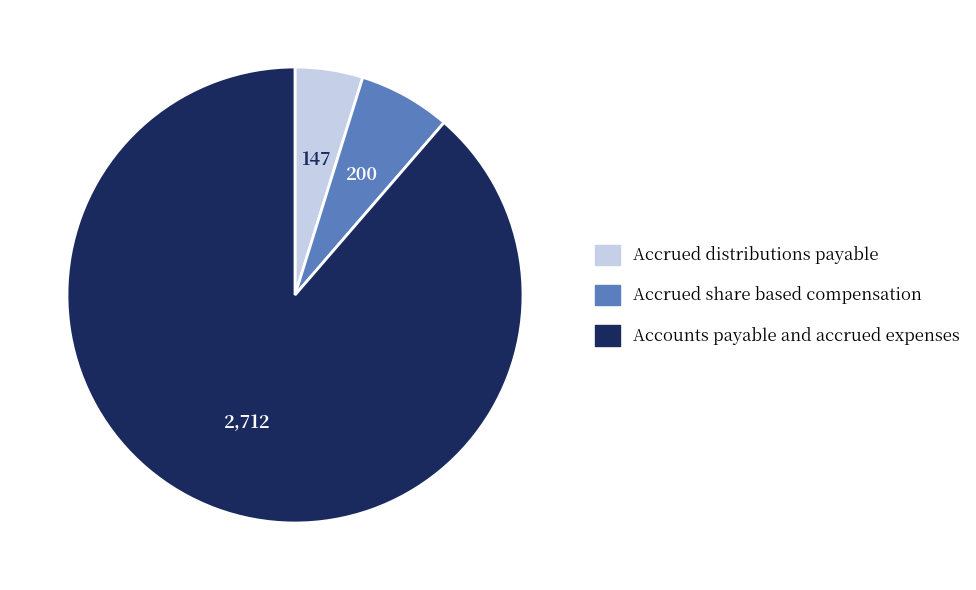

Do Accrued distributions payable and Accrued share based compensation together represent more than half of the pie?

No